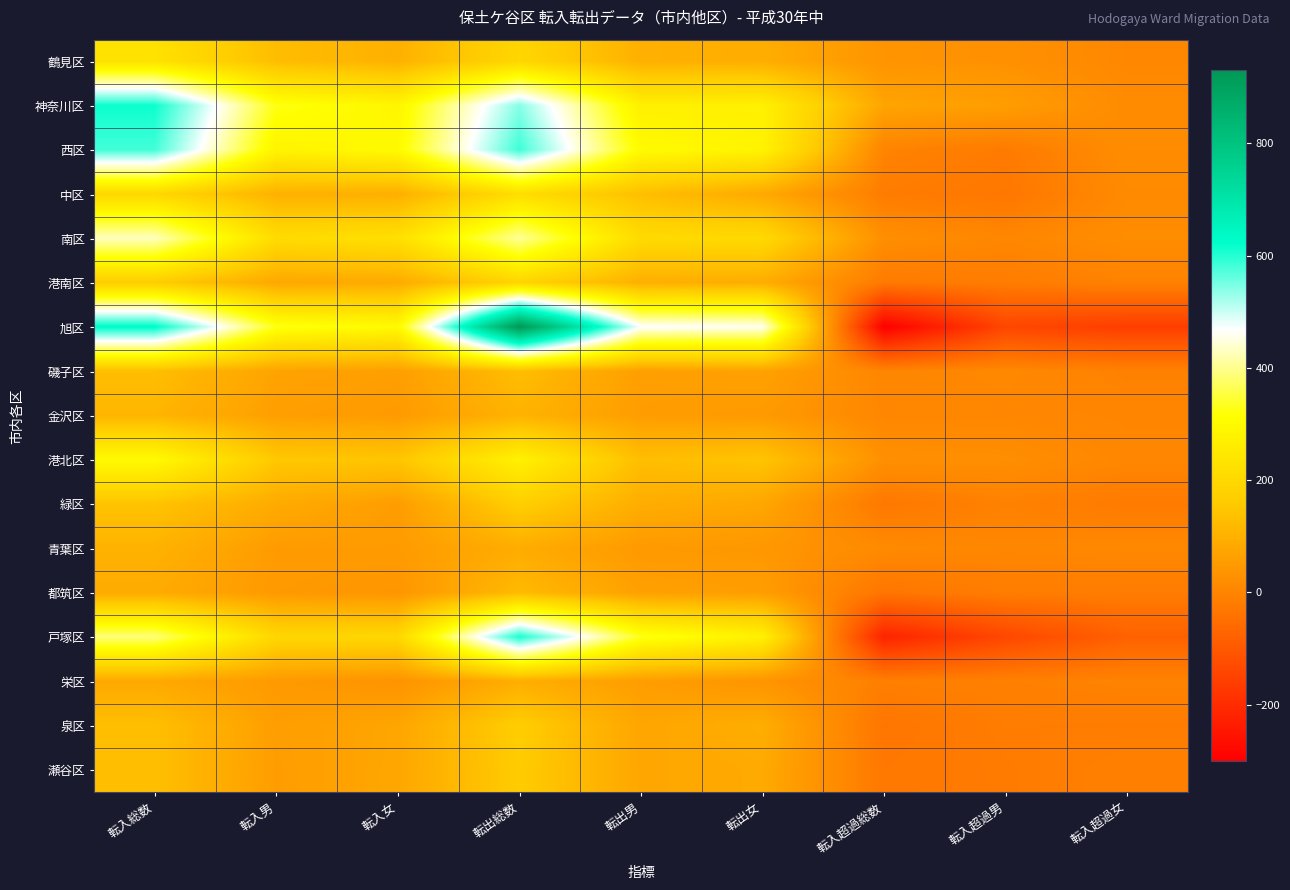

Rank the series at 転入総数 from highest to lowest value.

旭区, 神奈川区, 西区, 南区, 戸塚区, 港北区, 鶴見区, 中区, 港南区, 緑区, 泉区, 瀬谷区, 磯子区, 金沢区, 青葉区, 都筑区, 栄区